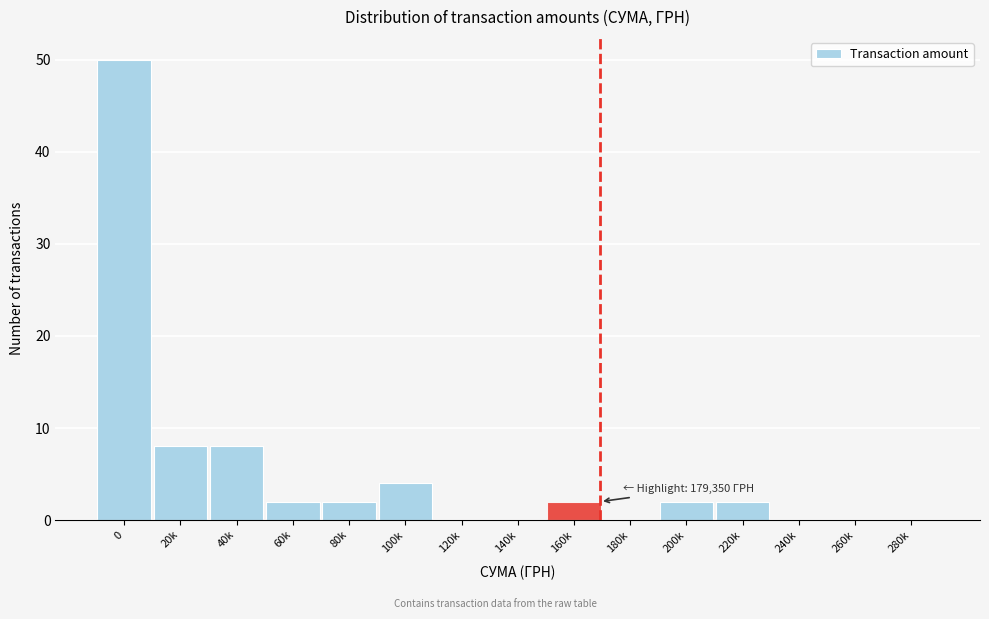

Reading left to right, what are all the values shown in this chart?

0=50	20k=8	40k=8	60k=2	80k=2	100k=4	120k=0	140k=0	160k=2	180k=0	200k=2	220k=2	240k=0	260k=0	280k=0